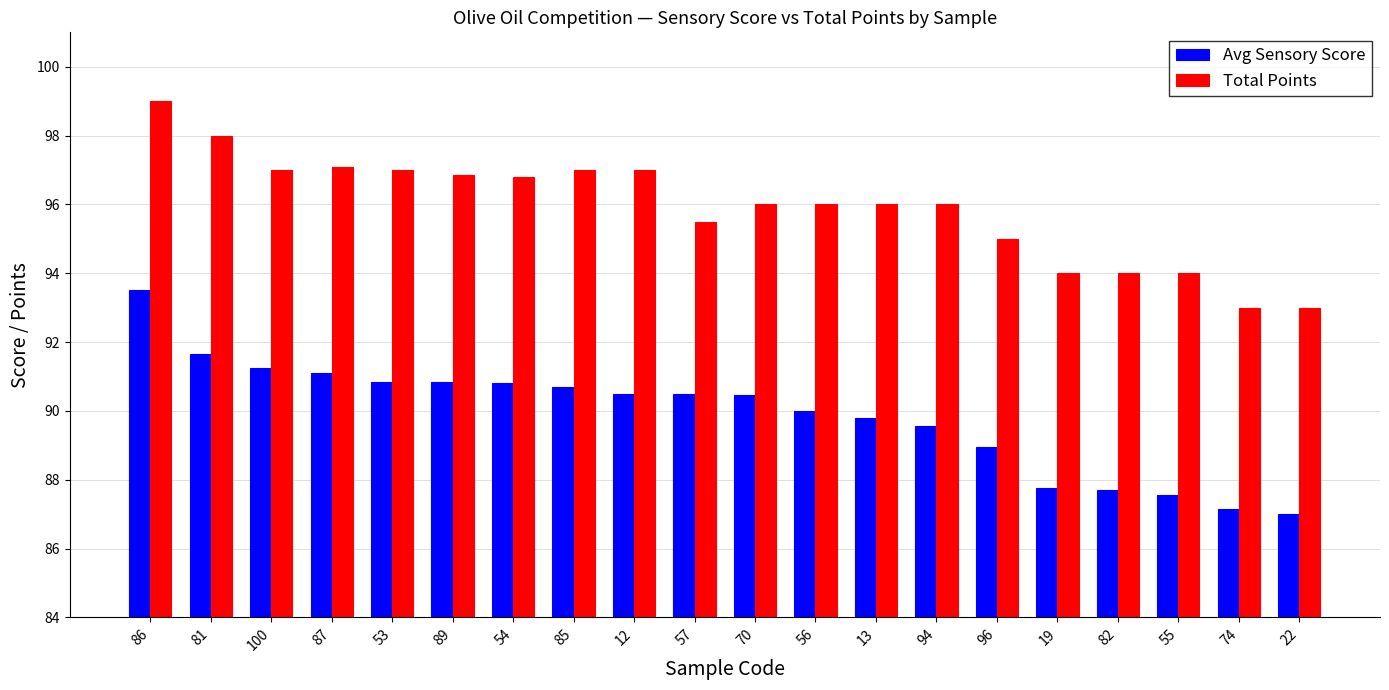

At 100, list the series in order from smallest to largest.

Avg Sensory Score, Total Points